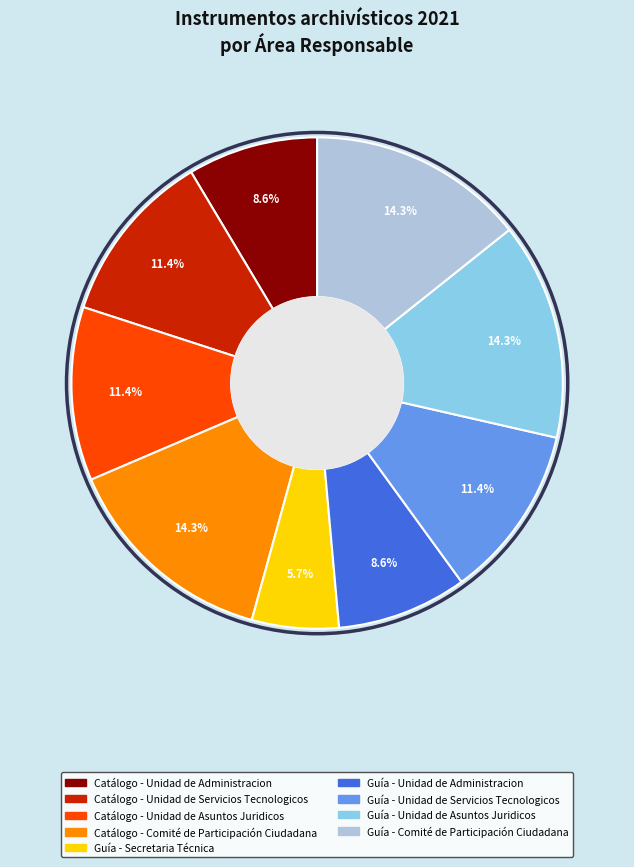

To the nearest percent, what portion does Catálogo - Unidad de Administracion represent?

9%